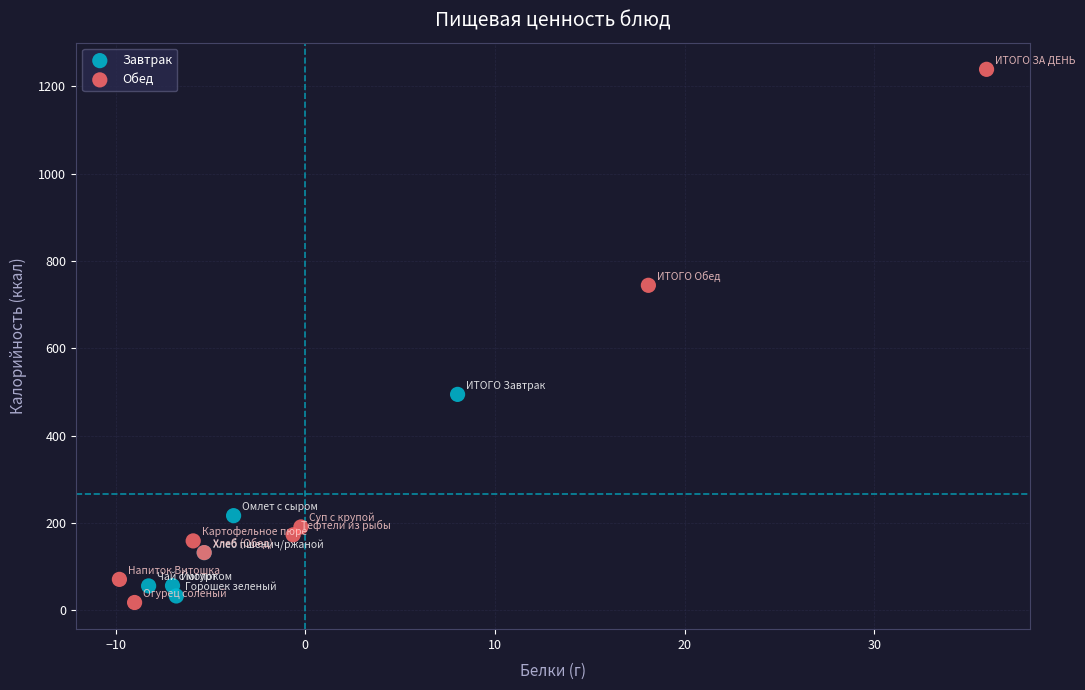

What are all the series names shown in the legend?

Завтрак, Обед